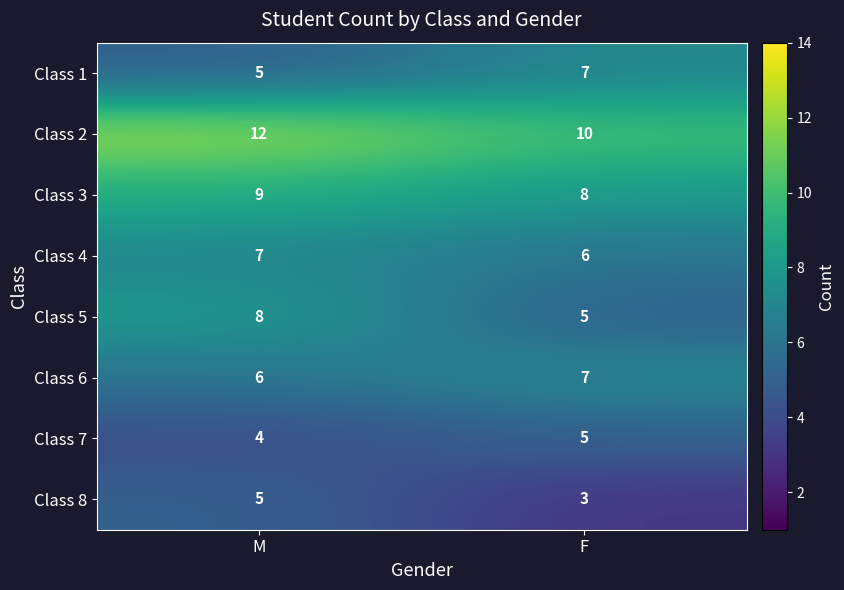

List the labels in order of Class 8 value, smallest first.

F, M